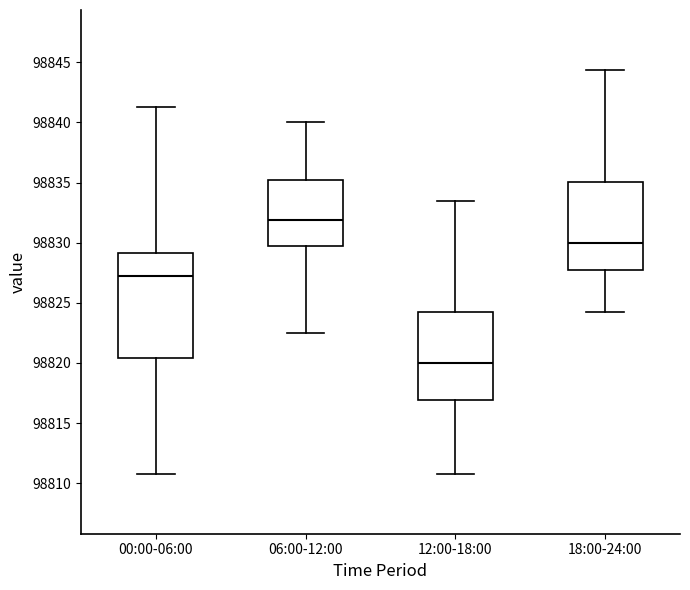

Where is the upper edge of the box for 00:00-06:00 on the y-axis? The values are not printed on the chart, so give them approximately, as read against the axis.

98829.0